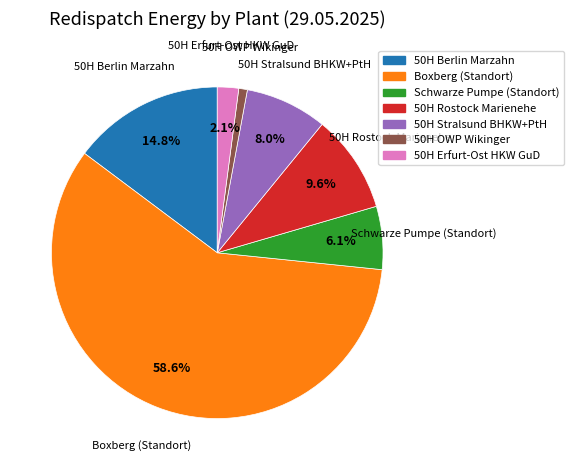

To the nearest percent, what percentage of the pie is 50H Rostock Marienehe?

10%